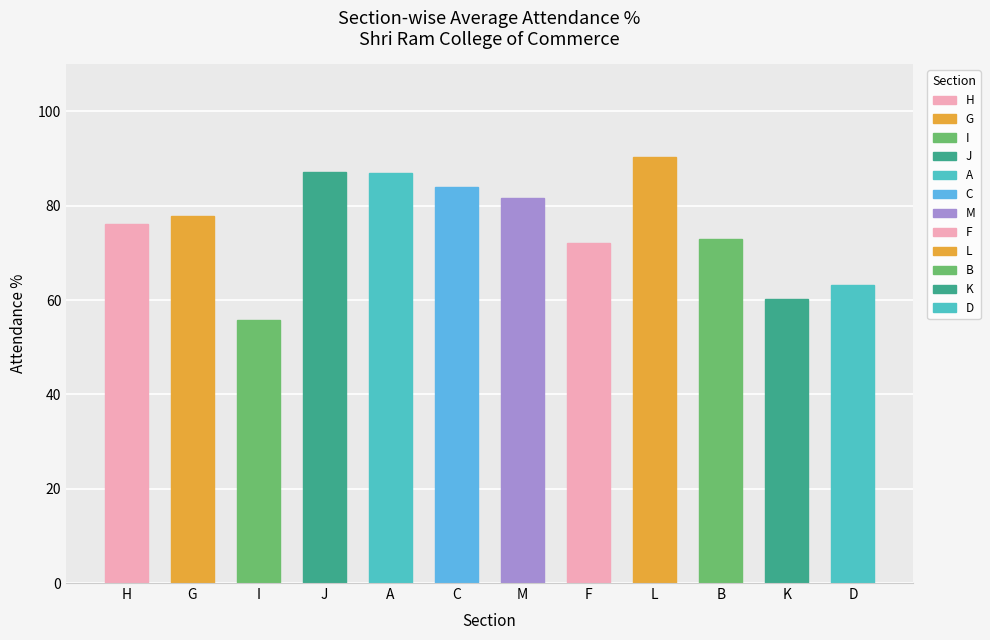

The chart shows a value of 72.1 at F. True or false?

True